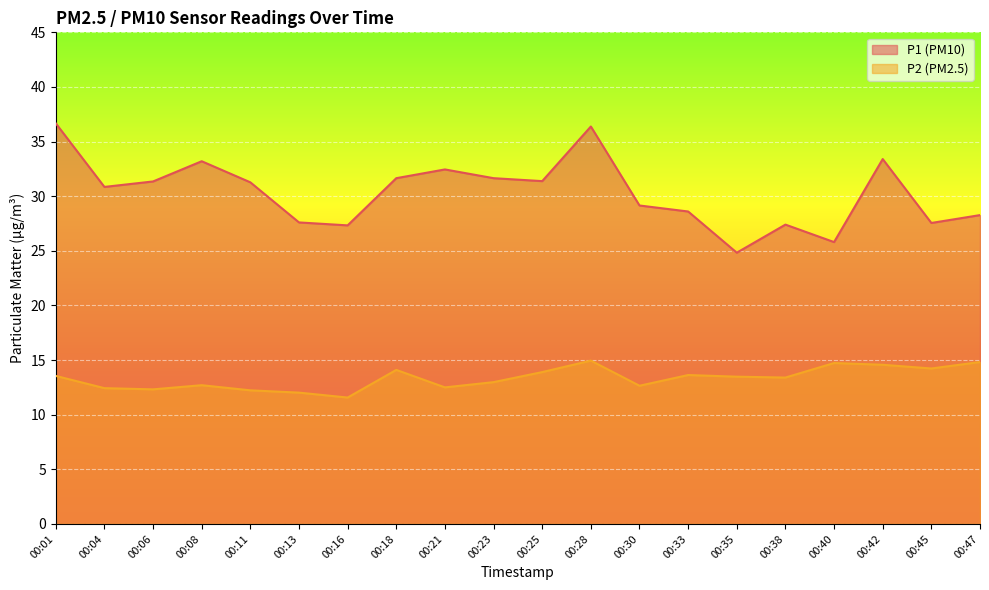

True or false: P2 and P1 intersect in this chart.

False